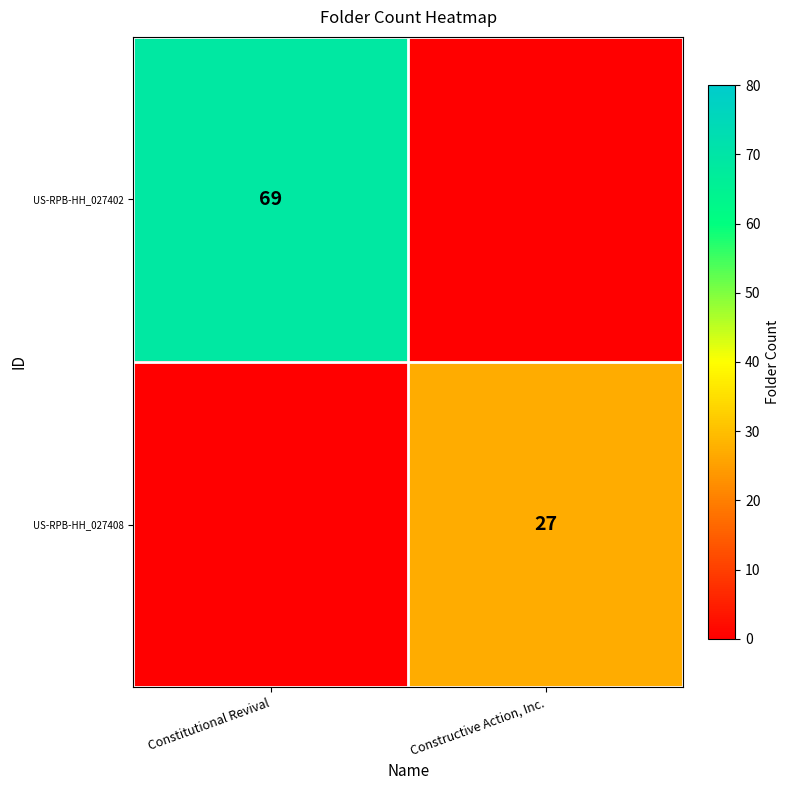

Between Constitutional Revival and Constructive Action, Inc., which is larger?

Constitutional Revival